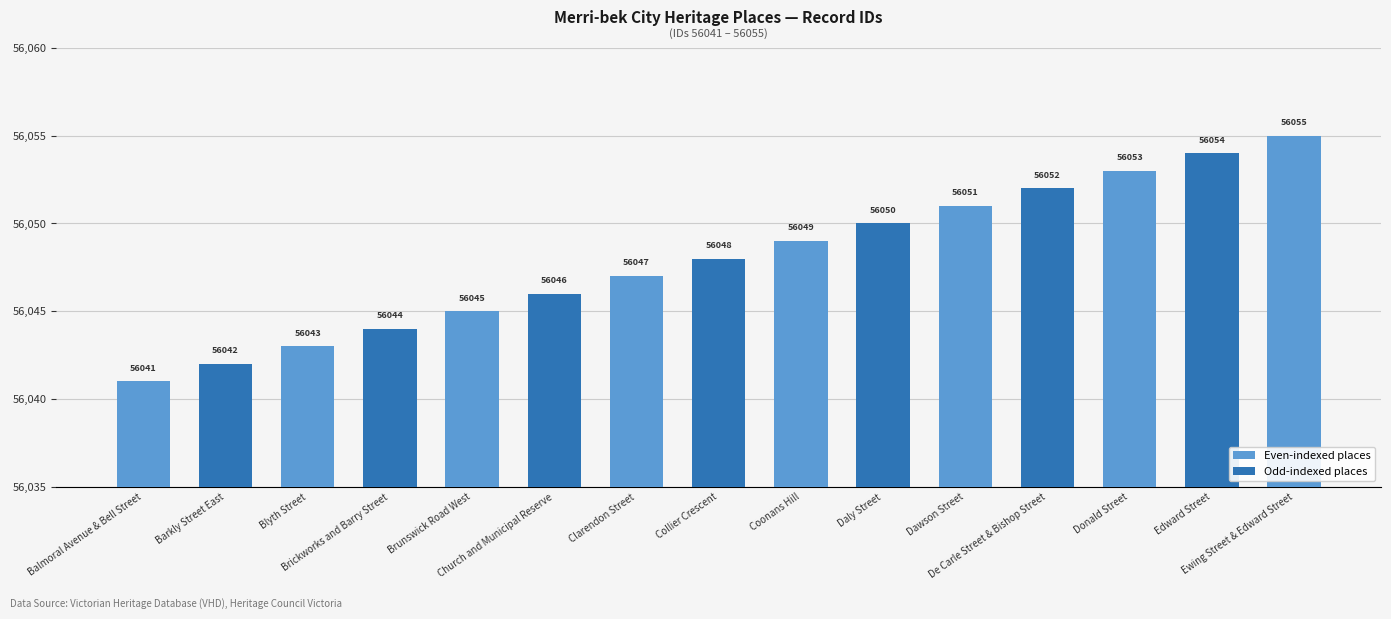

Rank the categories by value from lowest to highest.

Balmoral Avenue & Bell Street, Barkly Street East, Blyth Street, Brickworks and Barry Street, Brunswick Road West, Church and Municipal Reserve, Clarendon Street, Collier Crescent, Coonans Hill, Daly Street, Dawson Street, De Carle Street & Bishop Street, Donald Street, Edward Street, Ewing Street & Edward Street